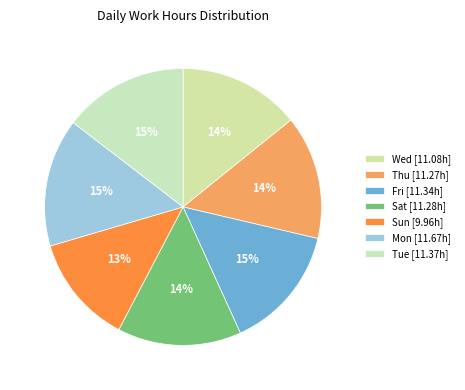

Count the number of slices in the pie.

7